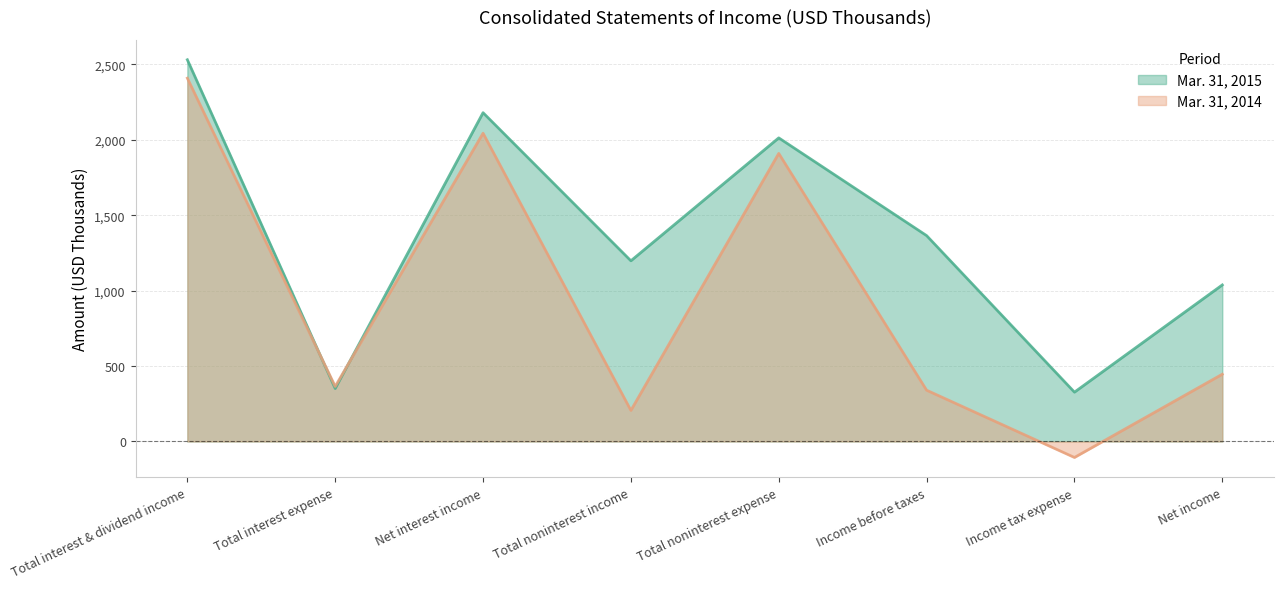

At which category is the sum across all series the highest?

Total interest & dividend income